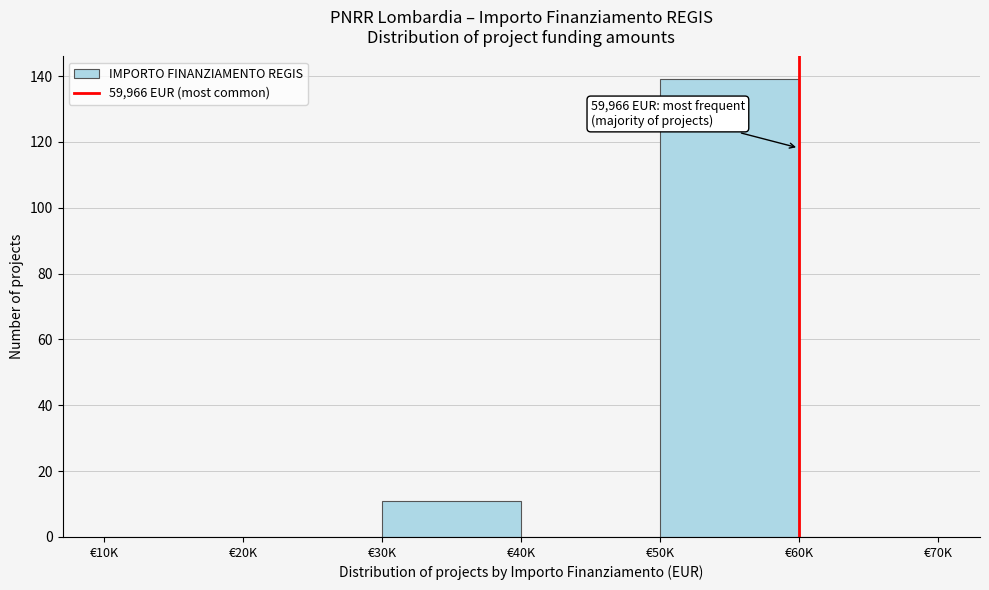

Reading left to right, transcribe all the data shown in this chart.

€10K=0	€20K=0	€30K=11	€40K=0	€50K=139	€60K=0